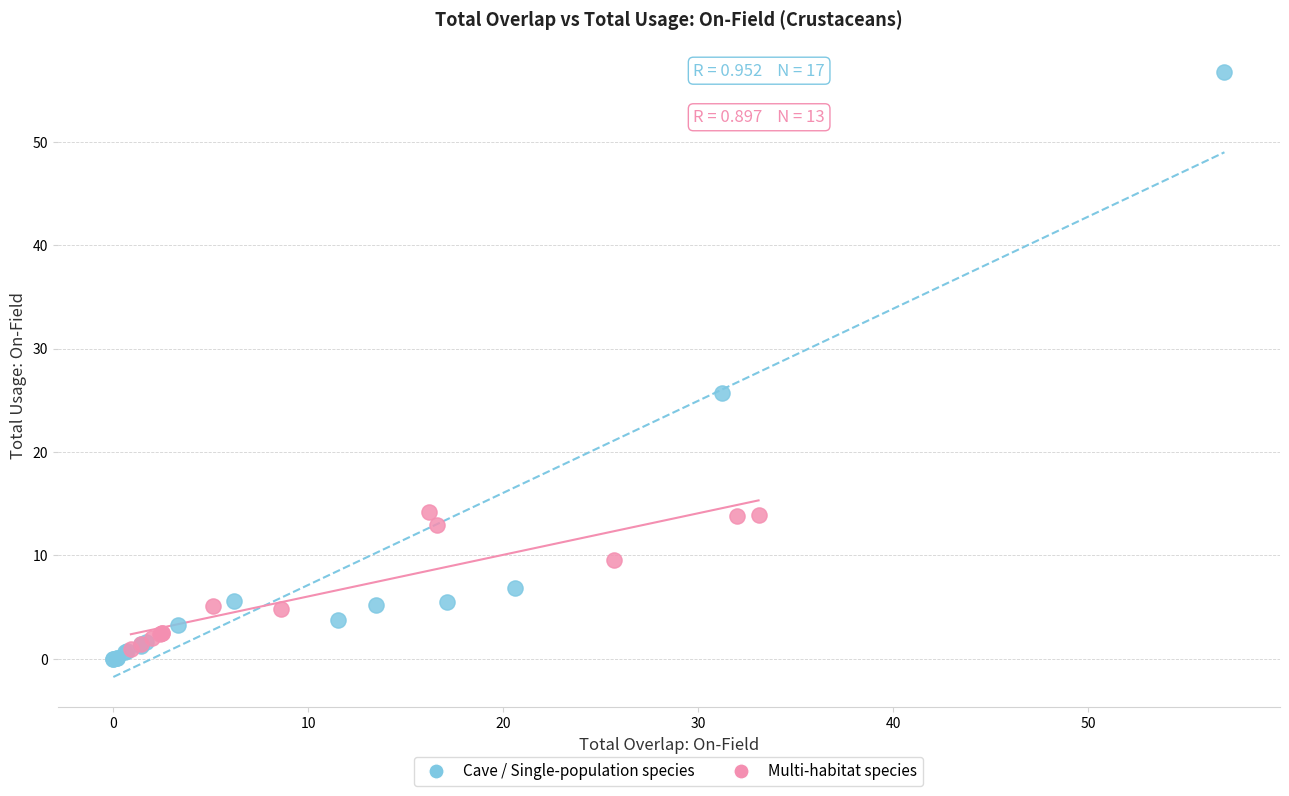

Which series has the largest Y range (max minus min)?

Cave / Single-population species